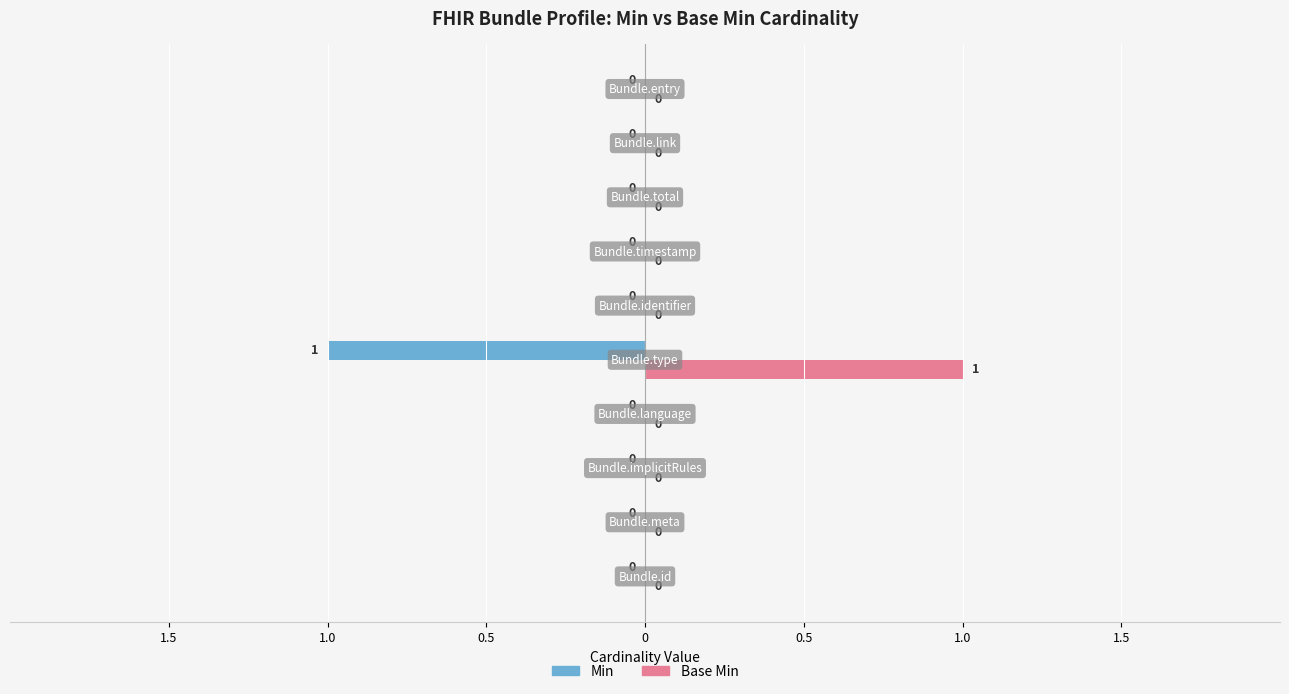

What are all the series names shown in the legend?

Min, Base Min